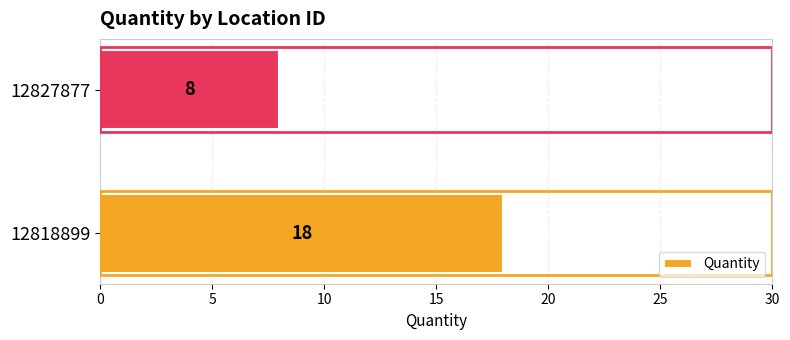

Is it true that the value at 12818899 is 18?

True